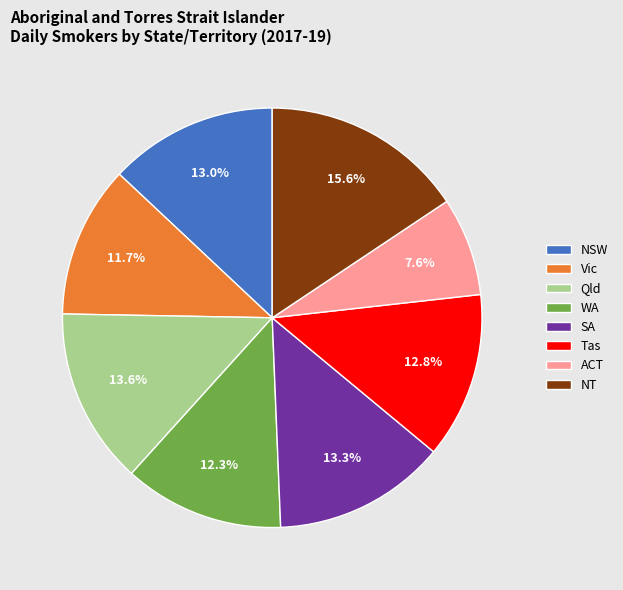

To the nearest percent, what portion does ACT represent?

8%